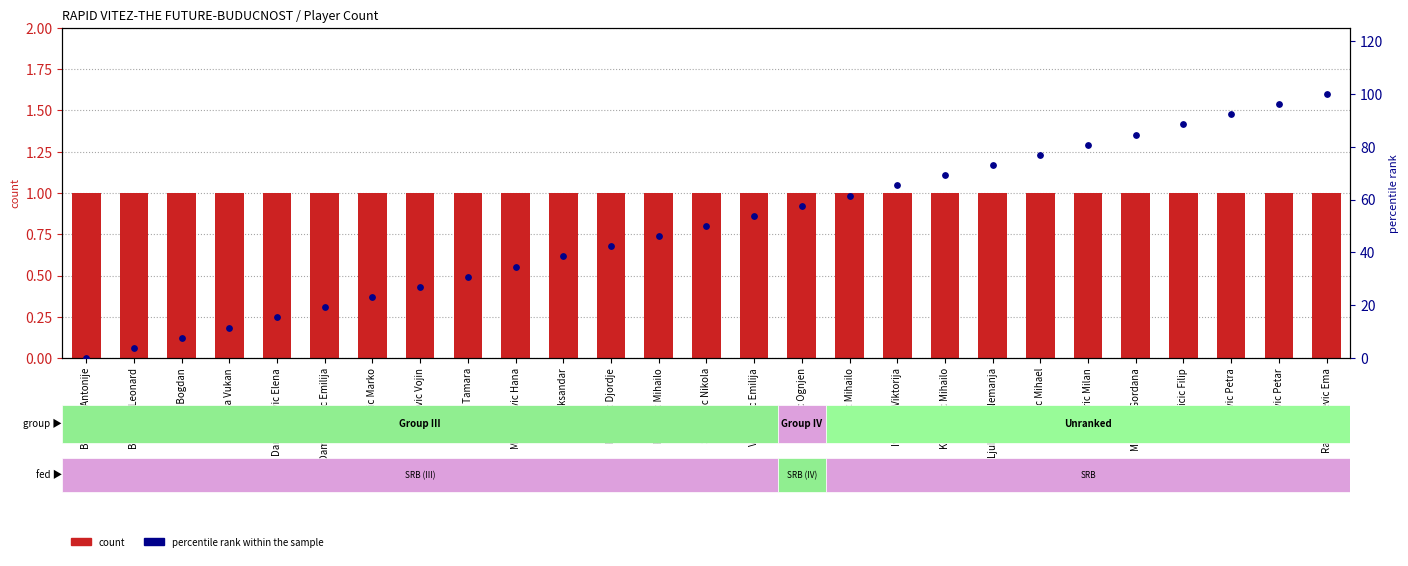

What are all the series names shown in the legend?

count, percentile rank within the sample